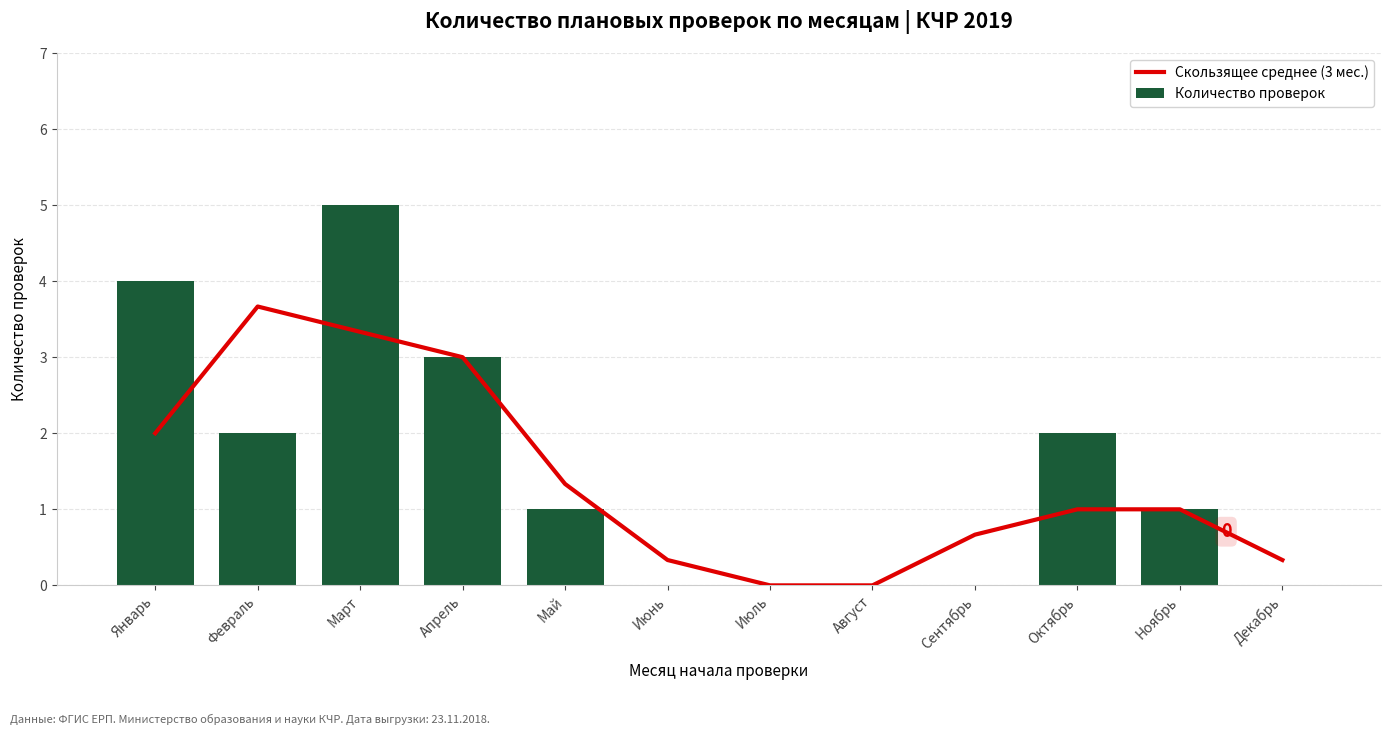

What is the average value of the Количество проверок series?

1.5